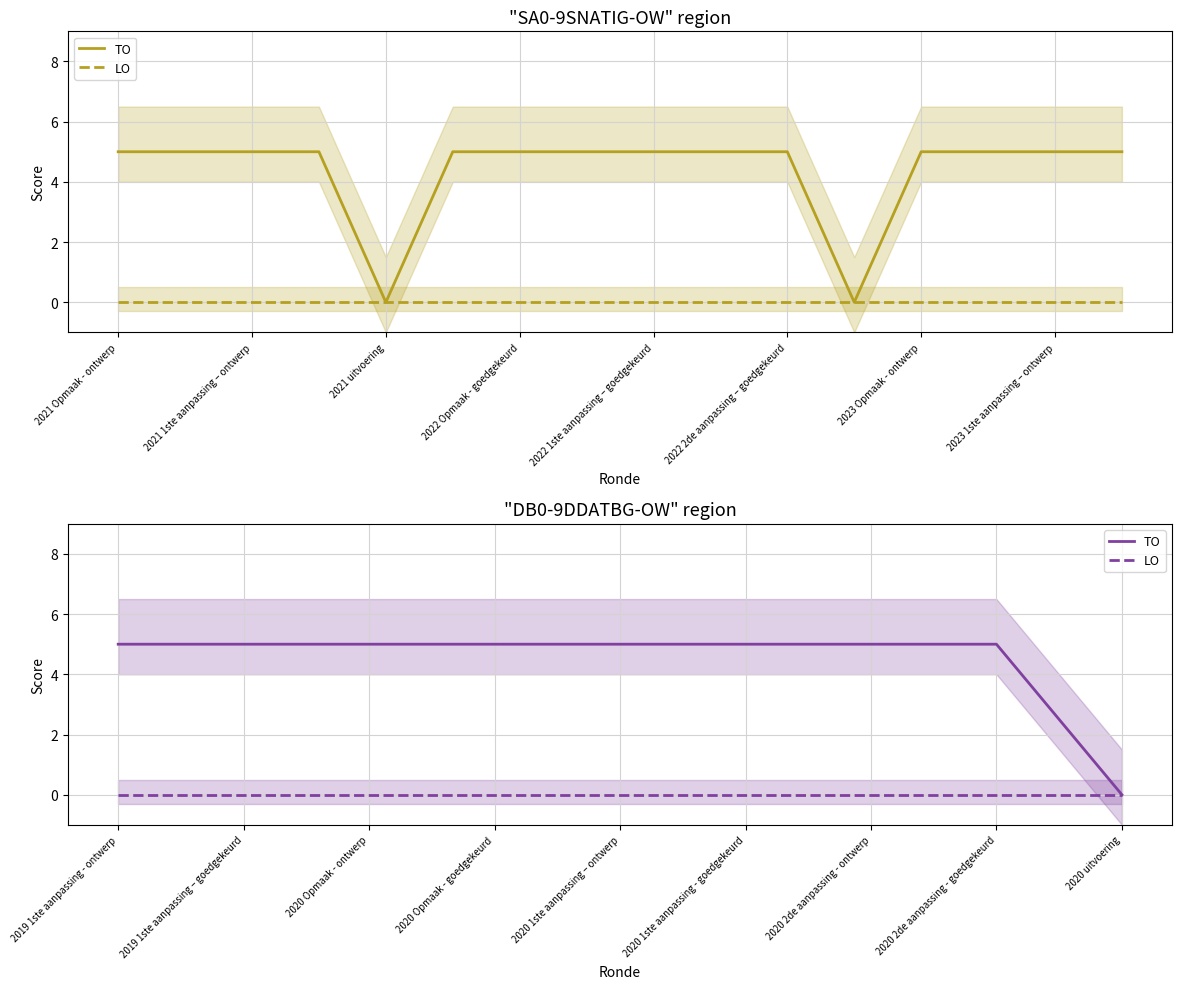

How many TO values are between 5 and 6?

8